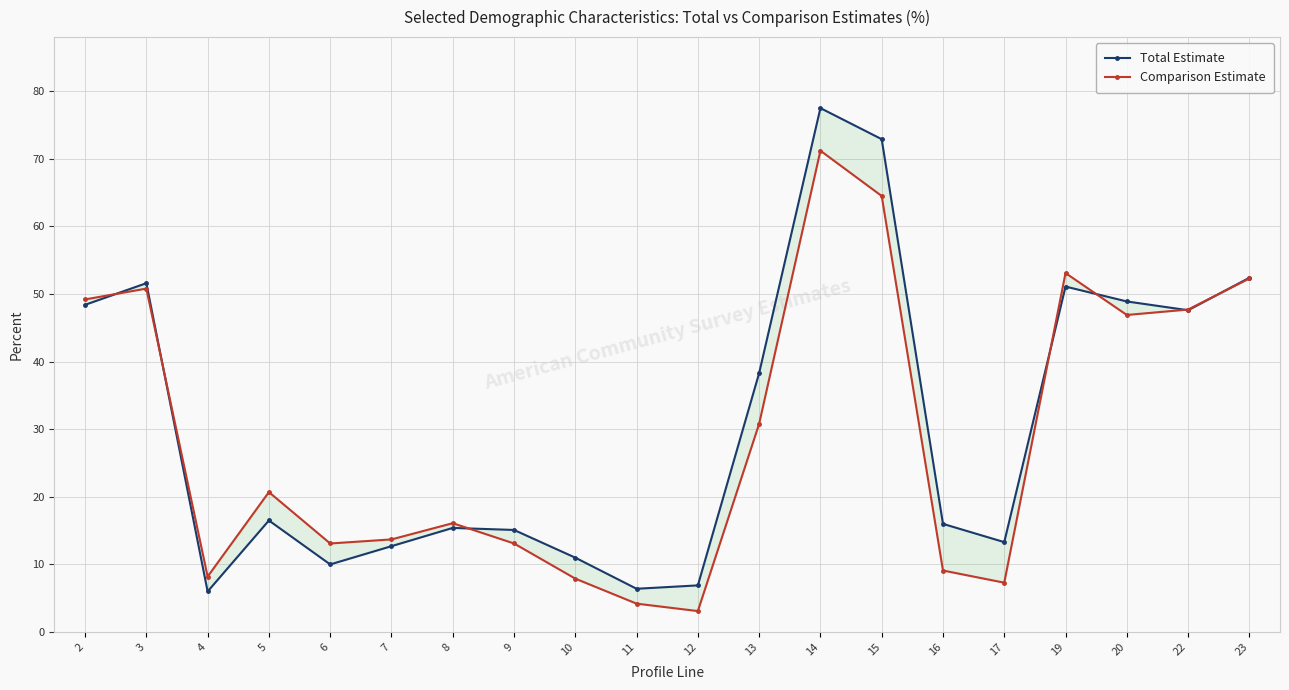

What is the value of the Total Estimate point at the 18th from the left?

48.9